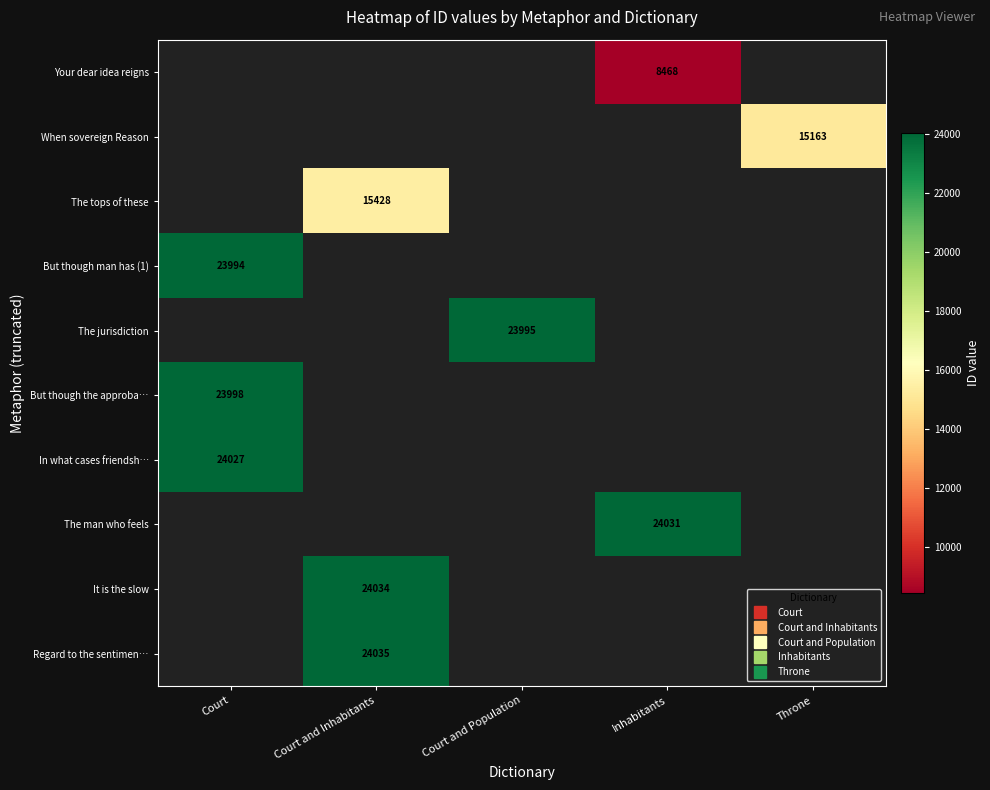

Rank the categories by When sovereign Reason value from highest to lowest.

Court, Court and Inhabitants, Court and Population, Inhabitants, Throne